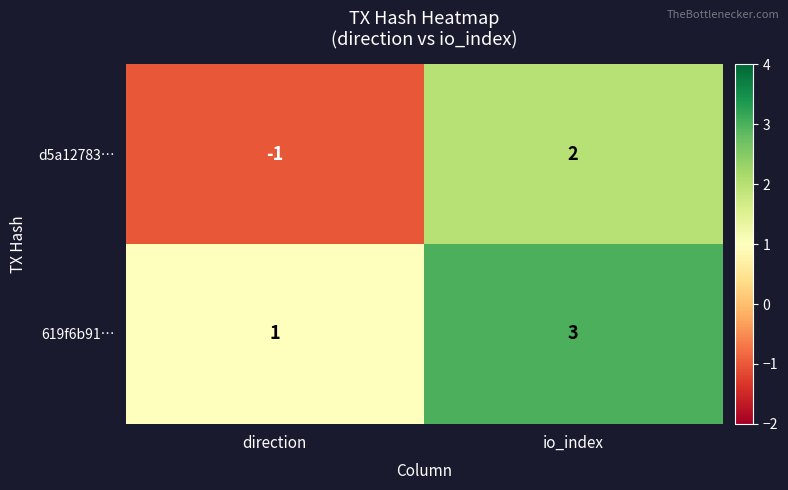

What is the approximate value of 619f6b91… at io_index?

3